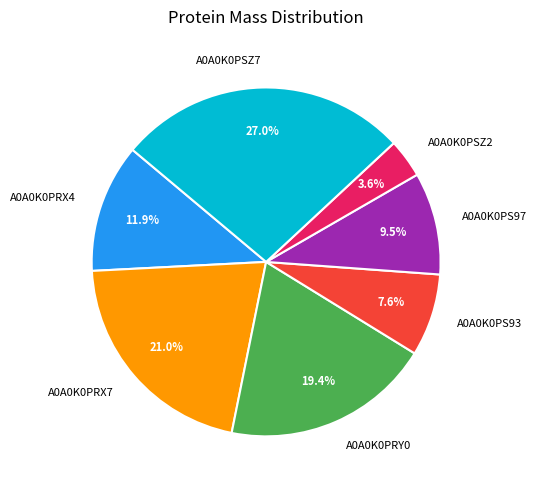

Rank the categories by value from highest to lowest.

A0A0K0PSZ7, A0A0K0PRX7, A0A0K0PRY0, A0A0K0PRX4, A0A0K0PS97, A0A0K0PS93, A0A0K0PSZ2